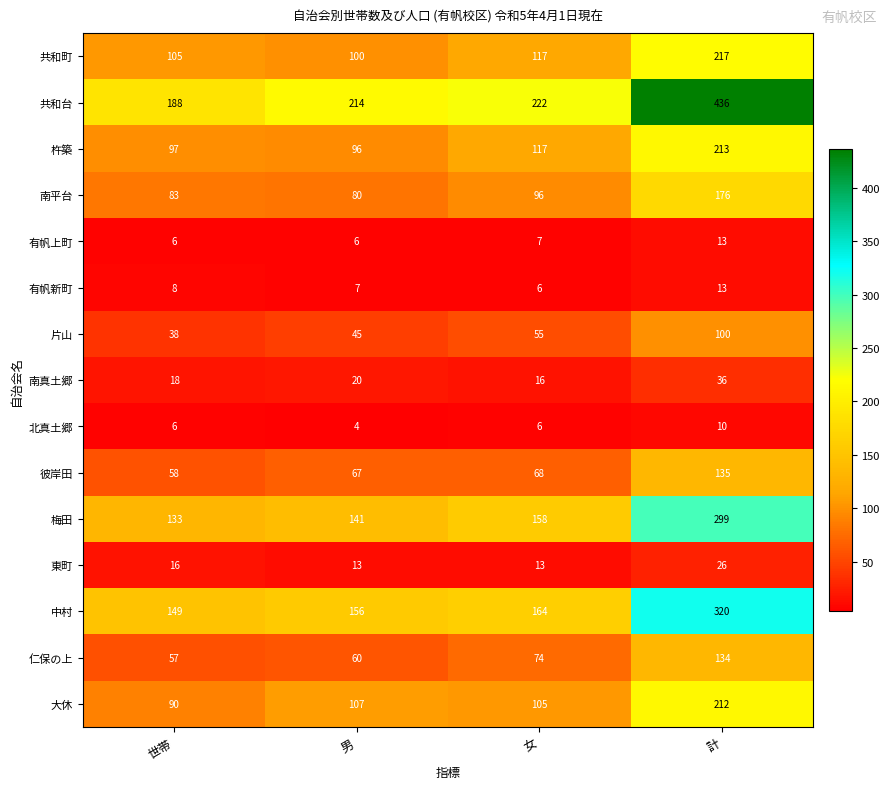

Which label corresponds to the smallest value in the chart?

男